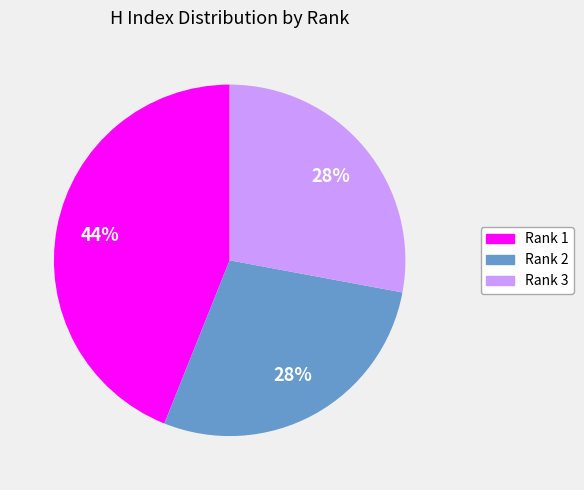

Which slice is the largest?

Rank 1